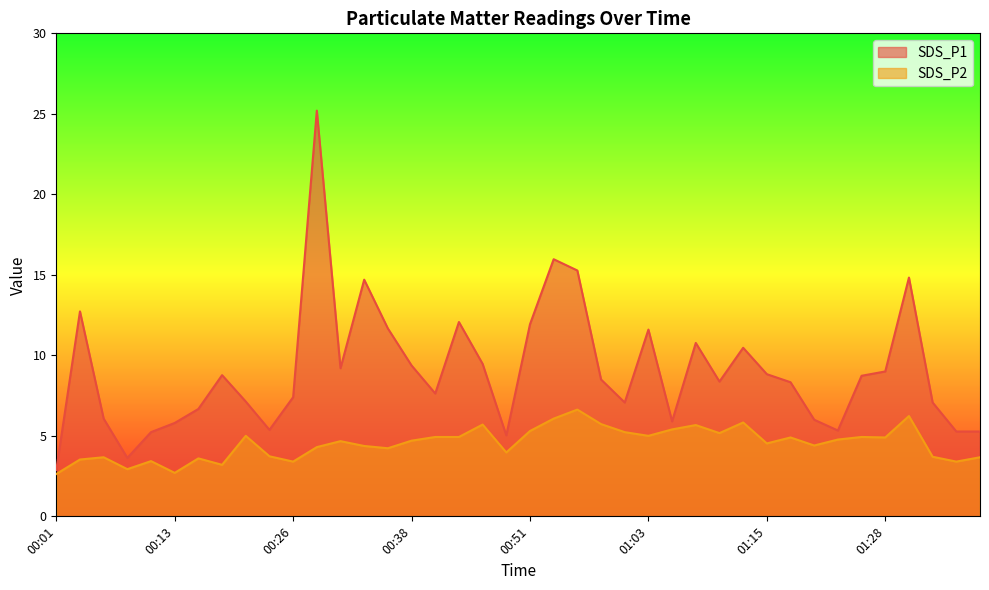

Which has a higher value, 01:33 or 00:11?

01:33